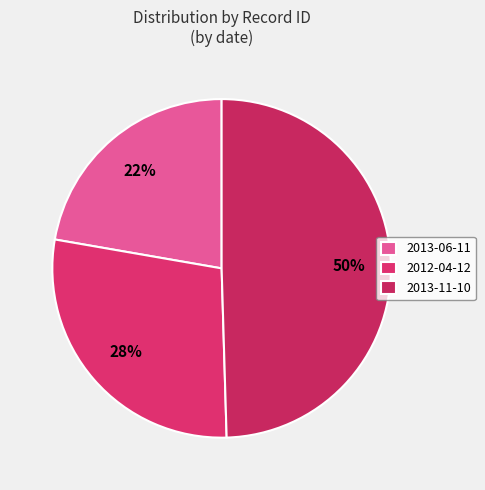

Count the number of slices in the pie.

3